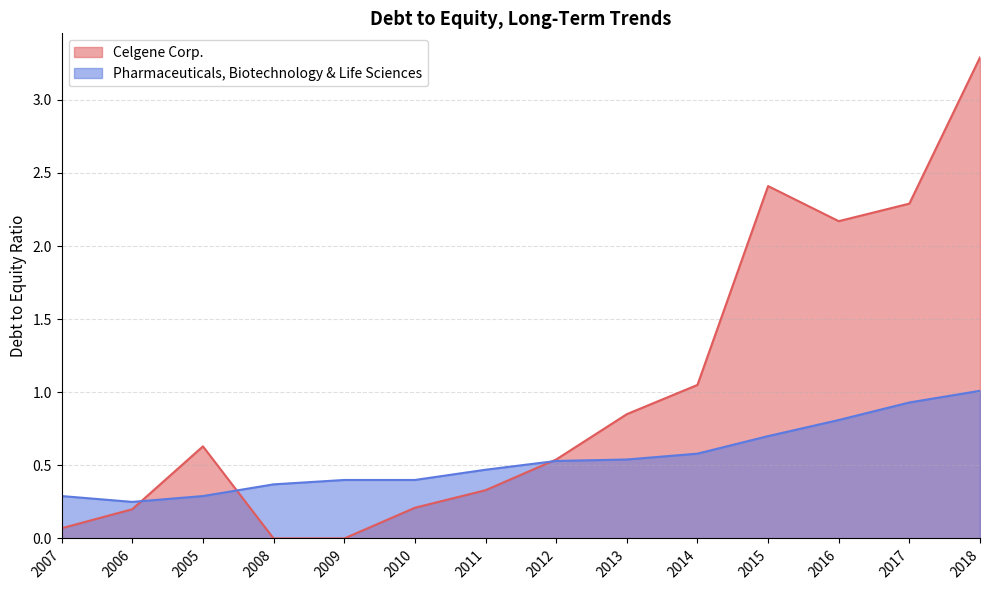

List the labels in order of Pharmaceuticals, Biotechnology & Life Sciences value, largest first.

2018, 2017, 2016, 2015, 2014, 2013, 2012, 2011, 2009, 2010, 2008, 2007, 2005, 2006